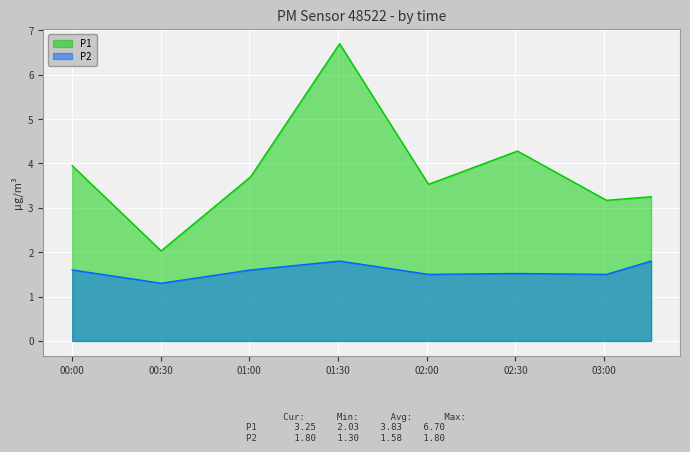

List the series in order of their overall mean, highest first.

P1, P2